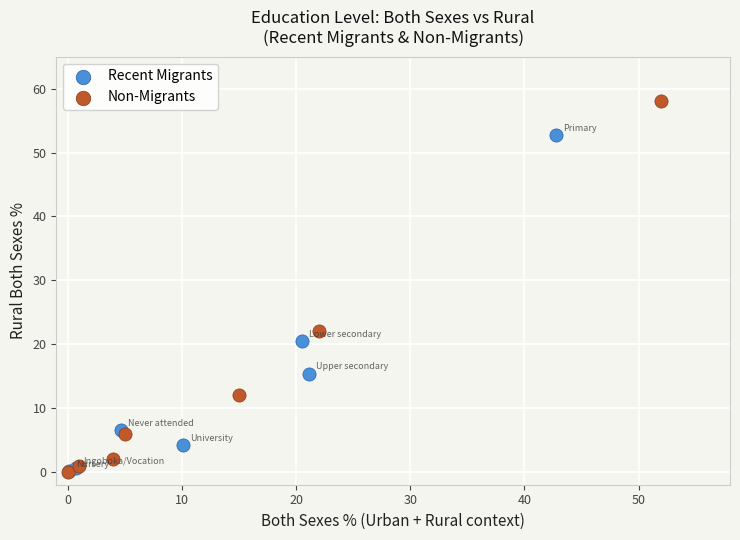

Which series reaches the maximum Y coordinate?

Non-Migrants